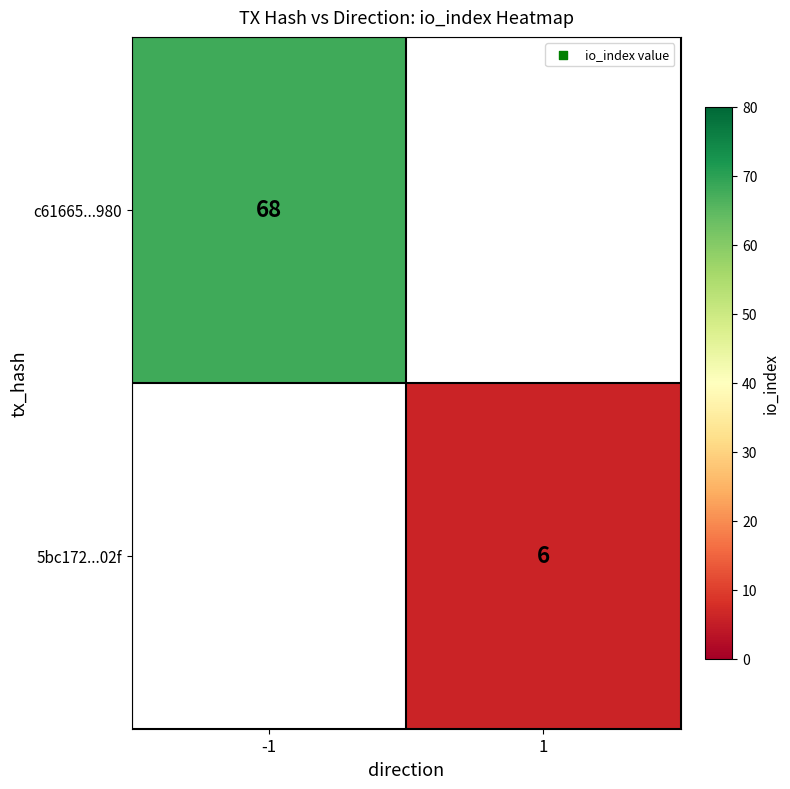

The value of c61665...980 at -1 is 114. True or false?

False